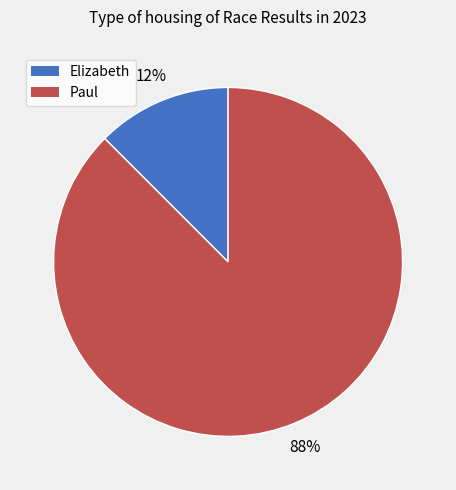

True or false: Paul accounts for 77% of the total.

False